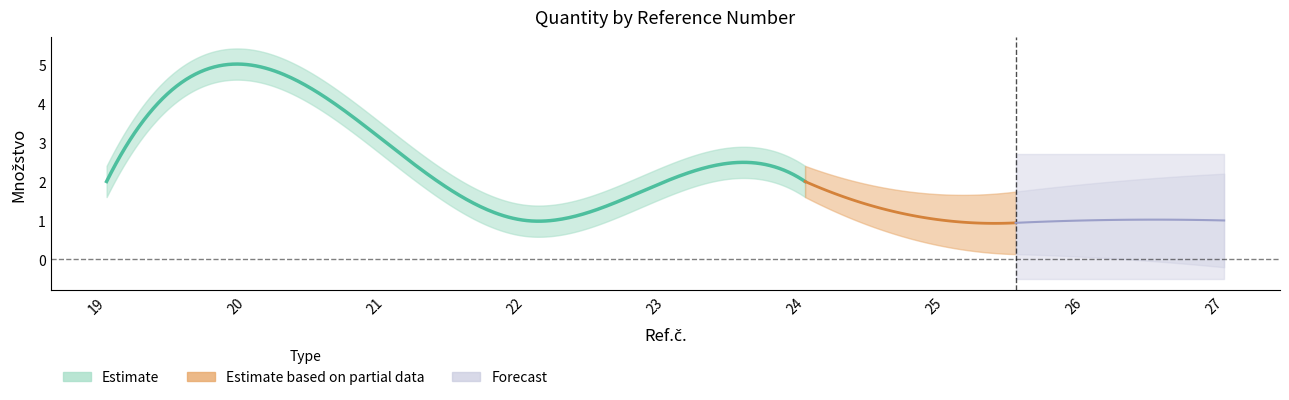

How many points are lower than both their immediate neighbors (excluding endpoints)?

1